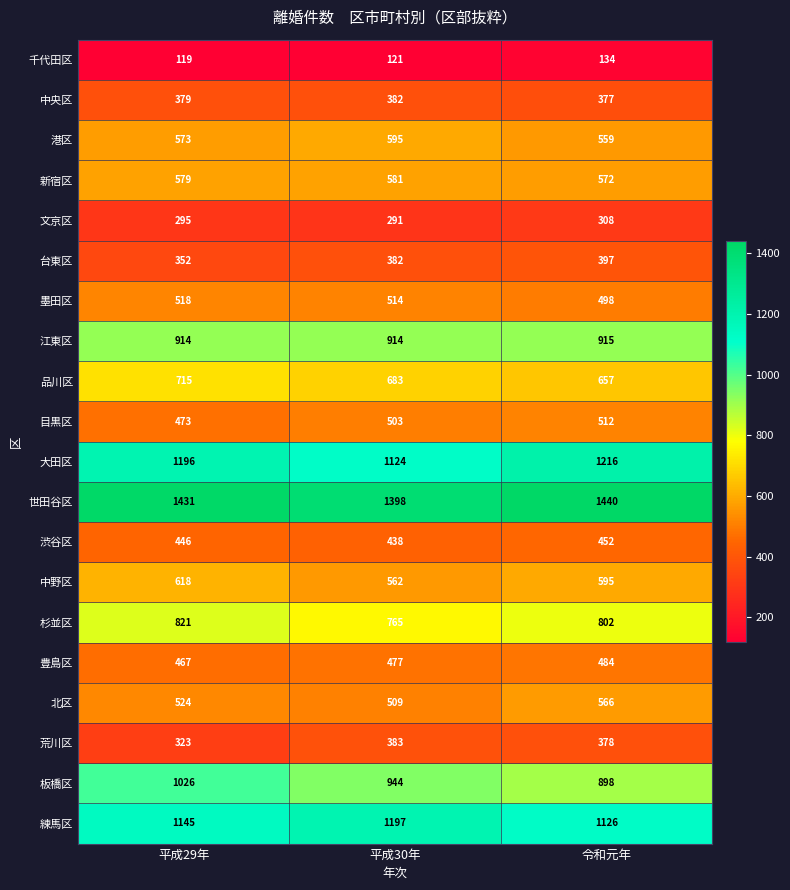

How many 新宿区 values are between 572 and 581?

3